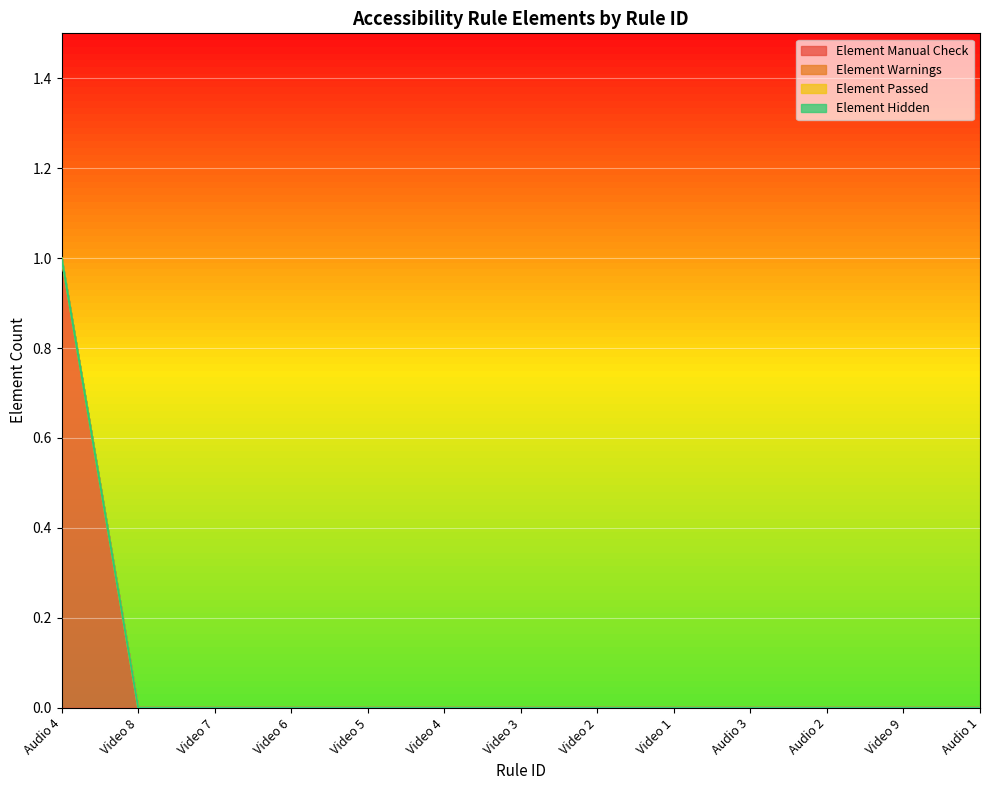

True or false: Element Warnings and Element Manual Check intersect in this chart.

False